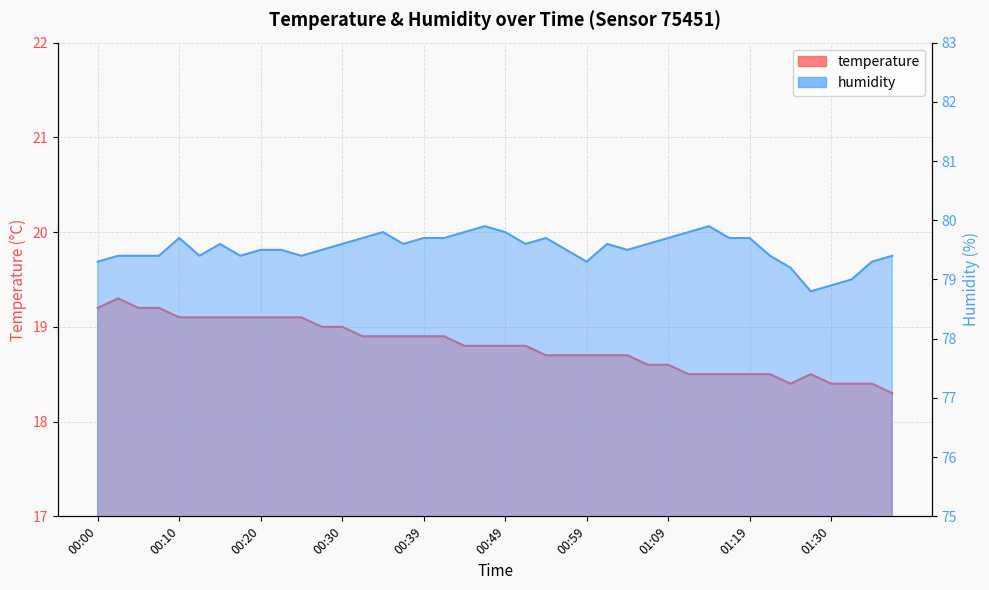

Where is the first local maximum for temperature?

00:02